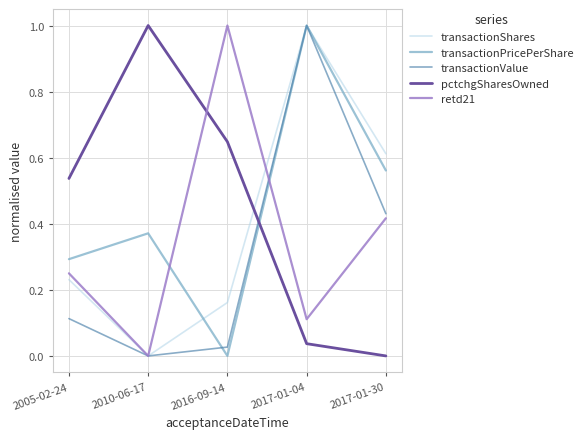

Is the value of transactionShares at 2005-02-24 greater than the value of pctchgSharesOwned at 2017-01-04?

Yes